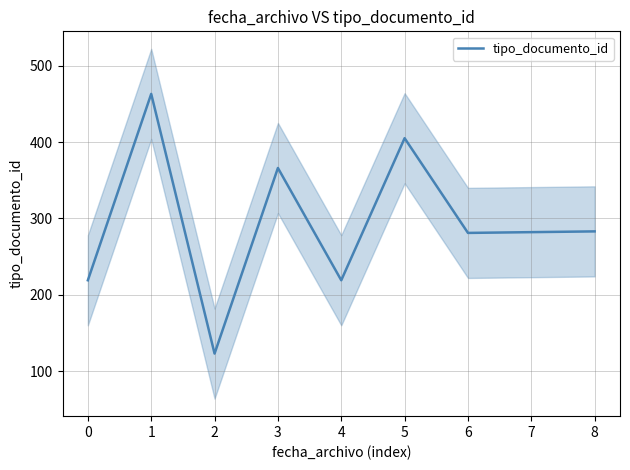

How many interior local valleys (lower than both neighbors) does the data have?

3